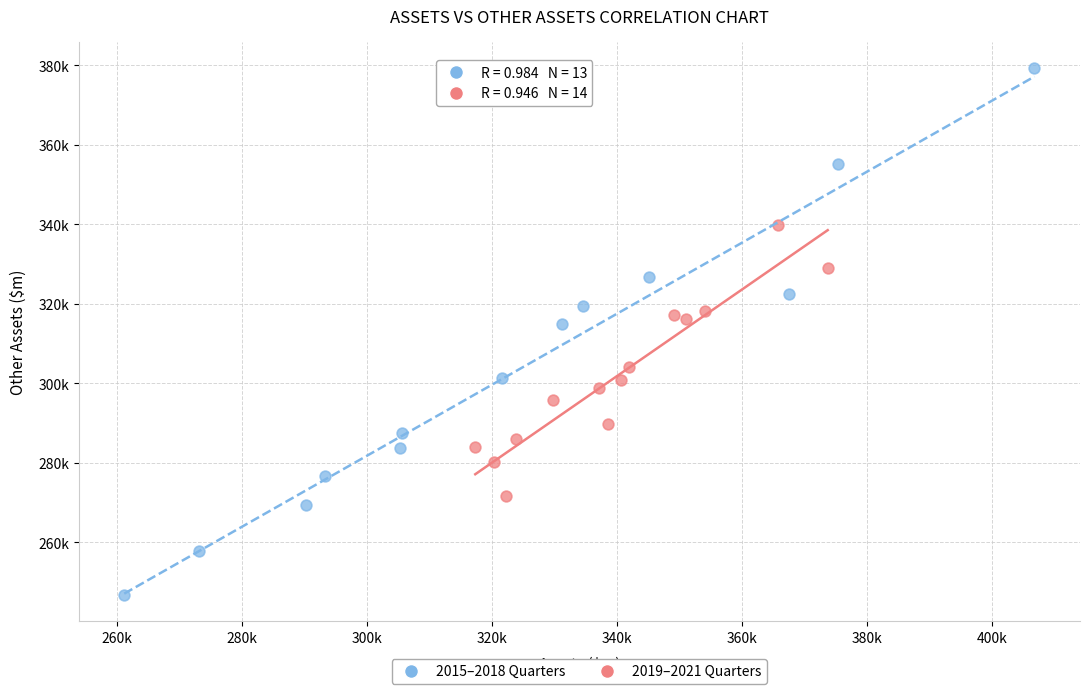

What are all the series names shown in the legend?

2015–2018 Quarters, 2019–2021 Quarters